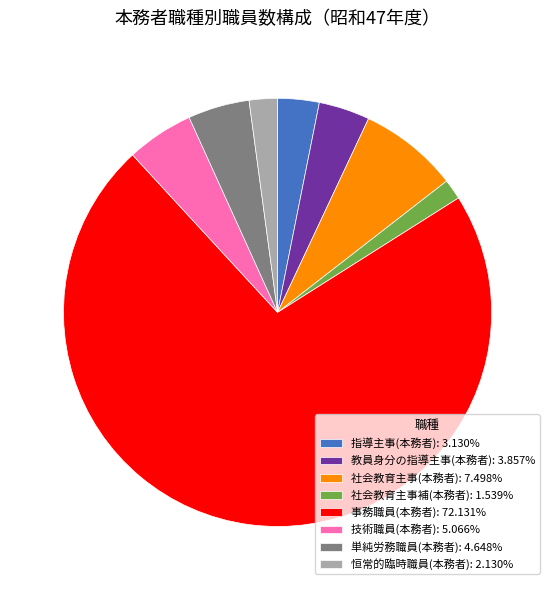

True or false: 技術職員(本務者) accounts for 10% of the total.

False